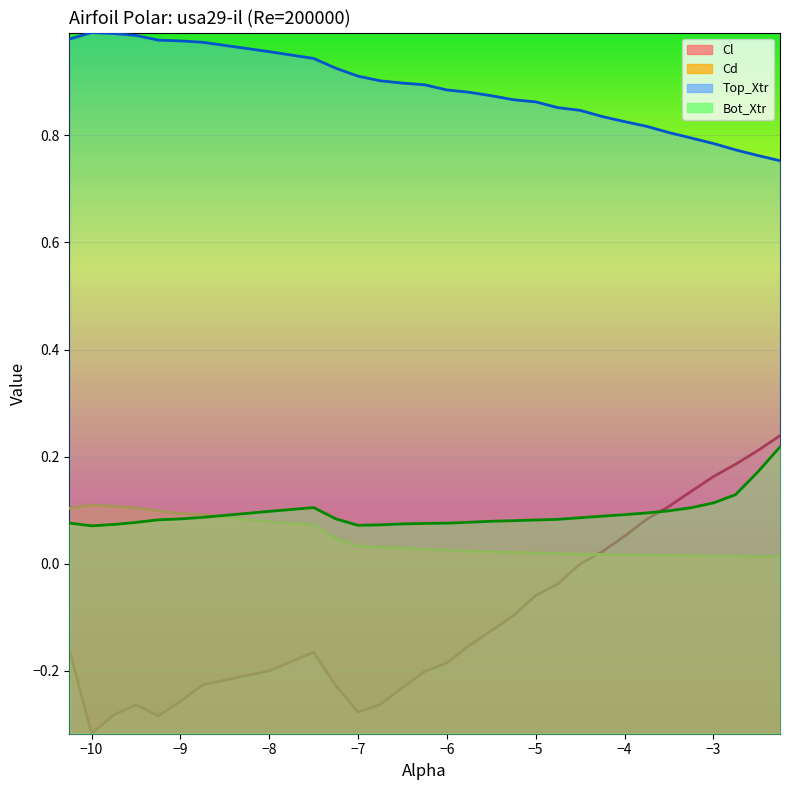

What is the value of the Bot_Xtr point at the 23rd from the left?

0.1